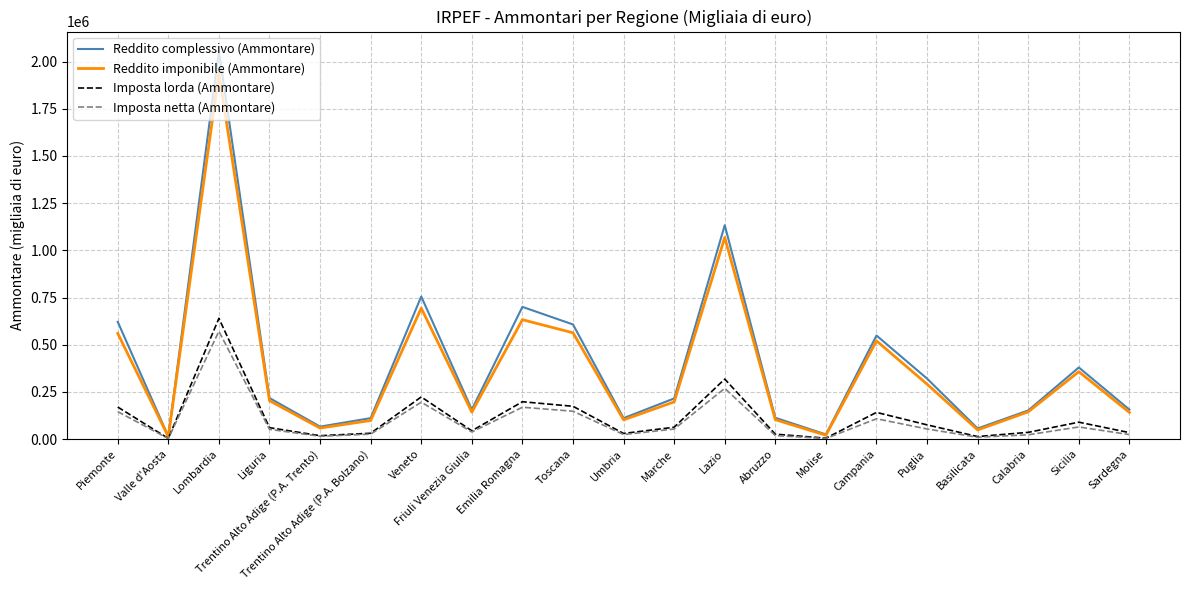

Where is Reddito imponibile (Ammontare) nearest to the value 976004?

Lazio